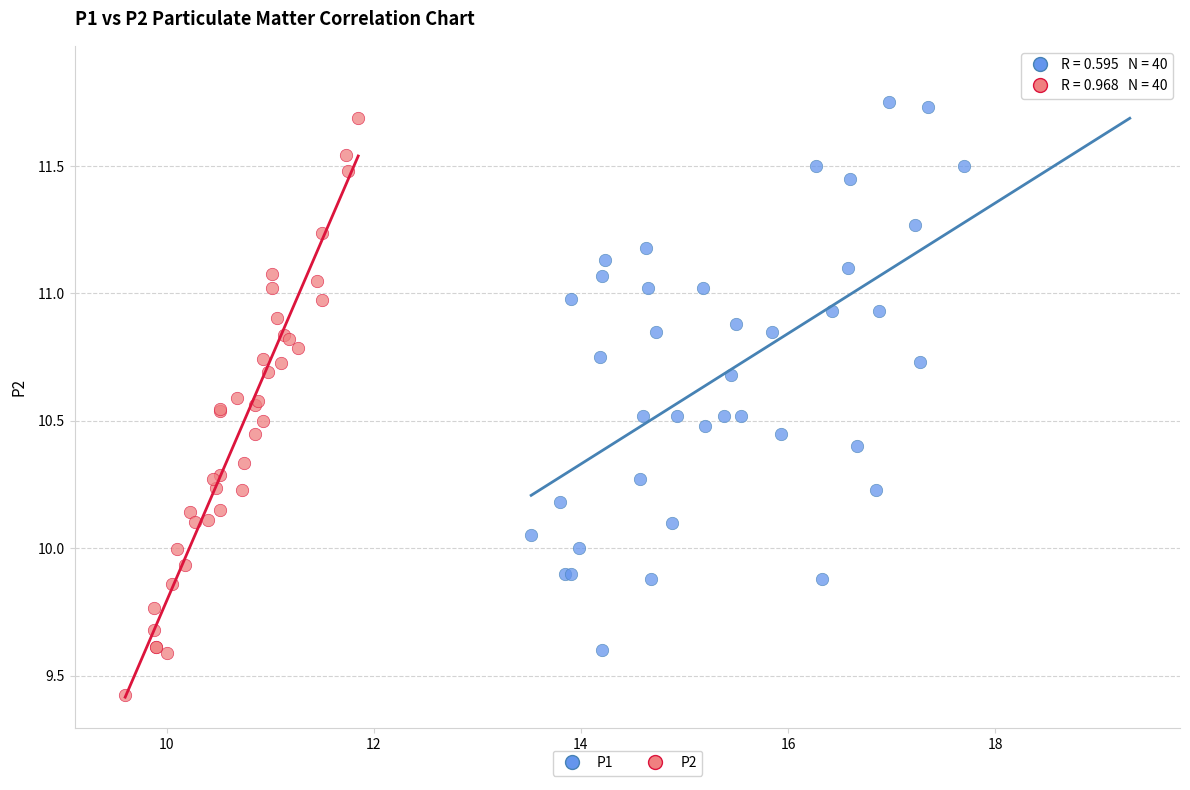

What are all the series names shown in the legend?

P1, P2